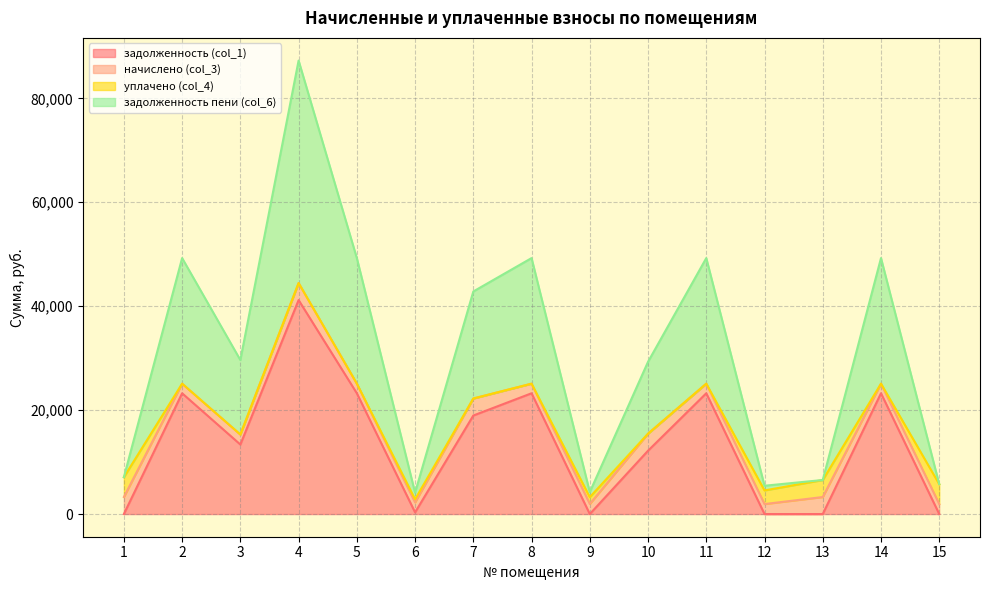

Which category has the highest value in the задолженность пени (col_6) series?

4